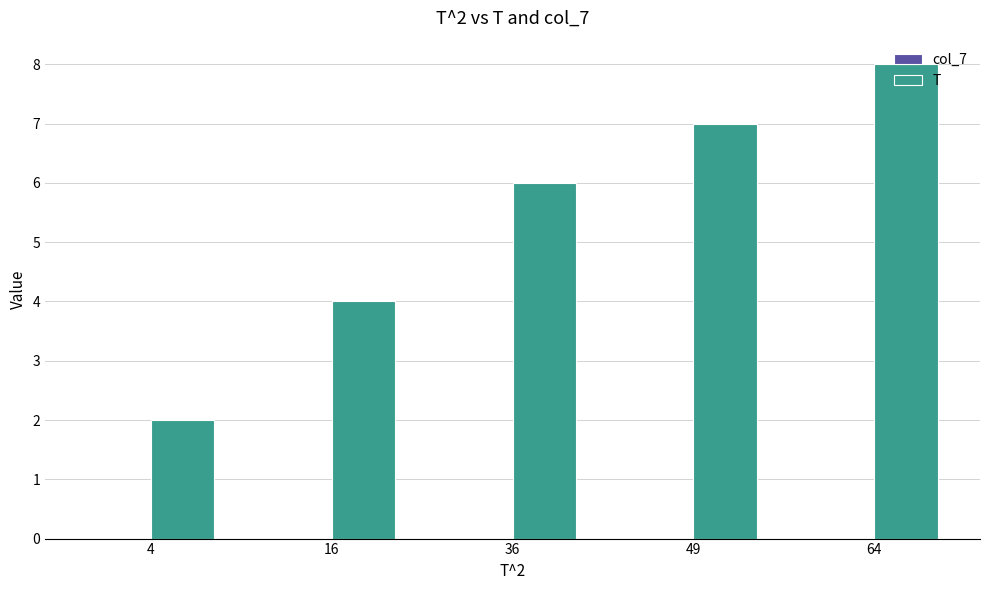

Which series changed the most between 16 and 64?

T